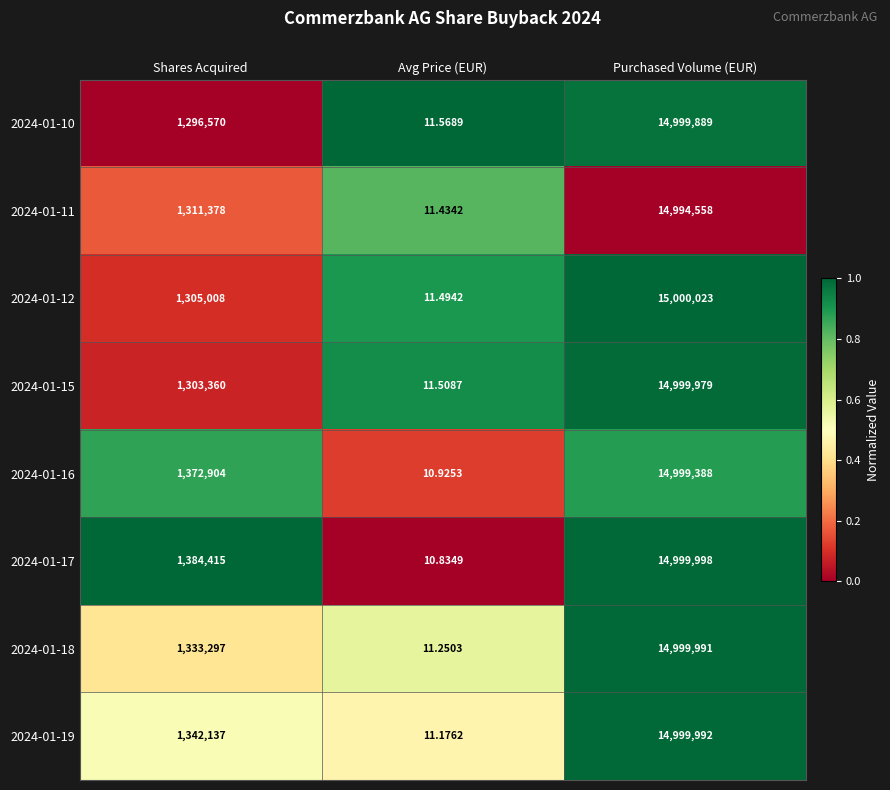

Rank the categories by 2024-01-11 value from highest to lowest.

Purchased Volume (EUR), Shares Acquired, Avg Price (EUR)